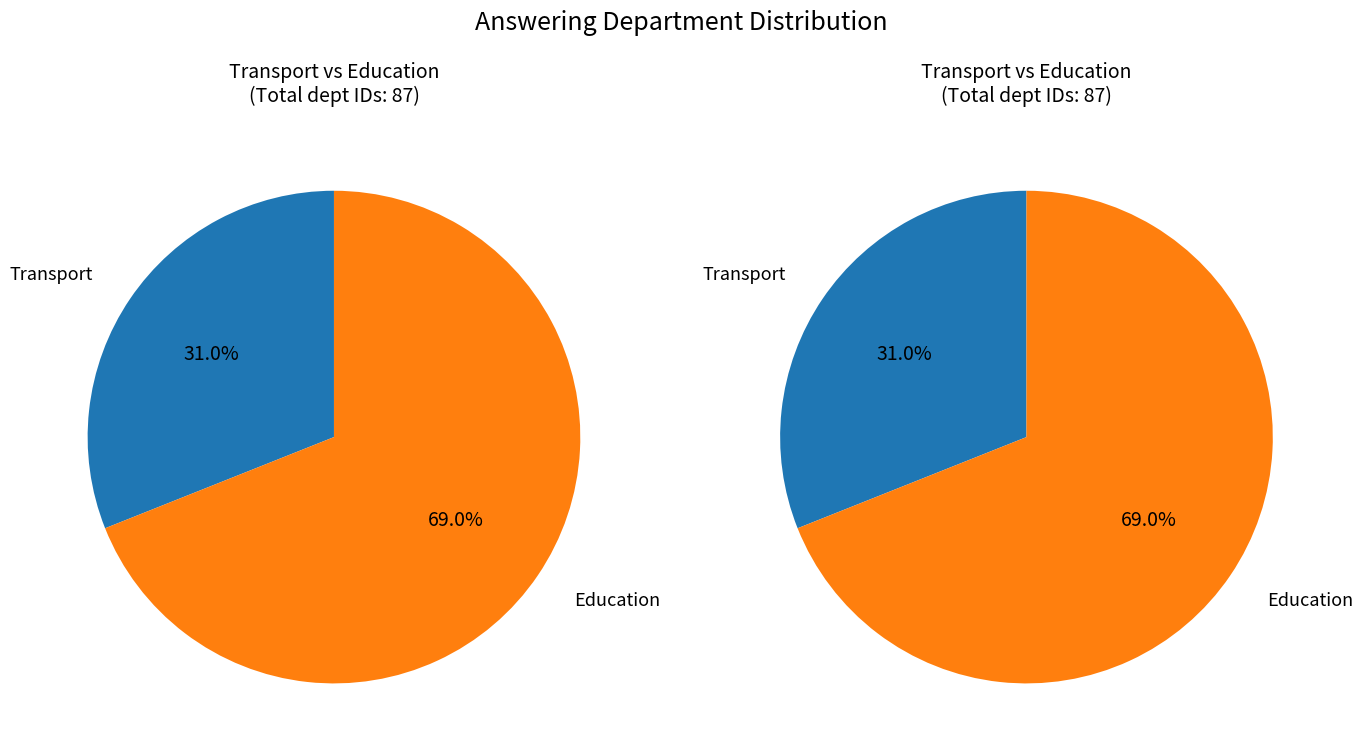

To the nearest percent, what is the difference between the Transport and Education slice percentages?

38%